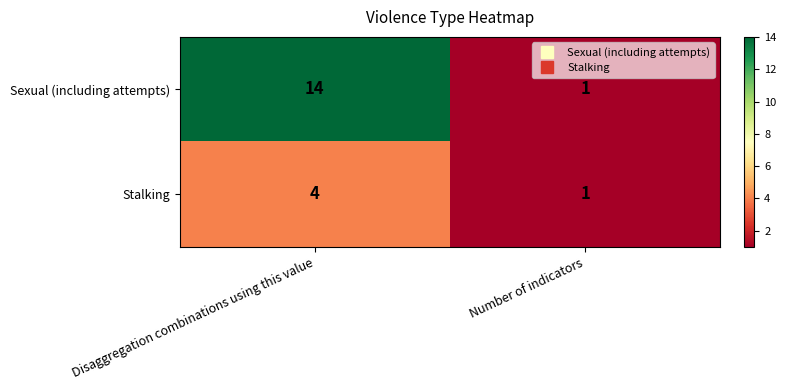

Which label corresponds to the largest value in the chart?

Disaggregation combinations using this value